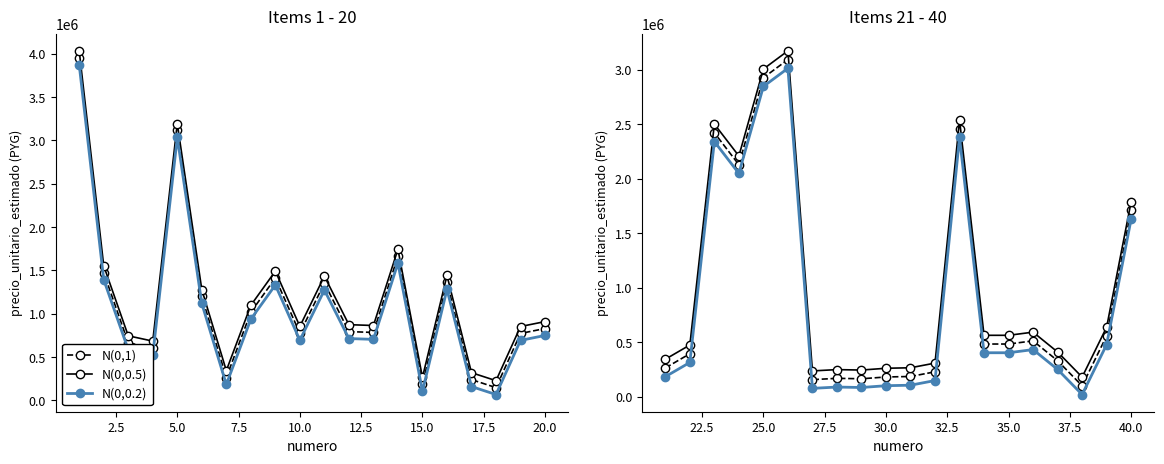

What is the average value of the N(0,0.2) series?

867971